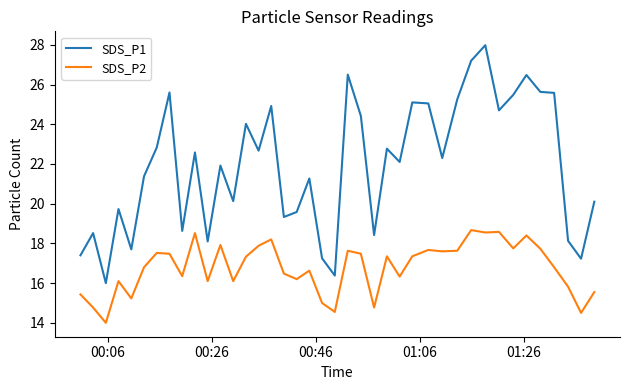

What is the difference between the maximum and second lowest values in the SDS_P2 series?

4.2